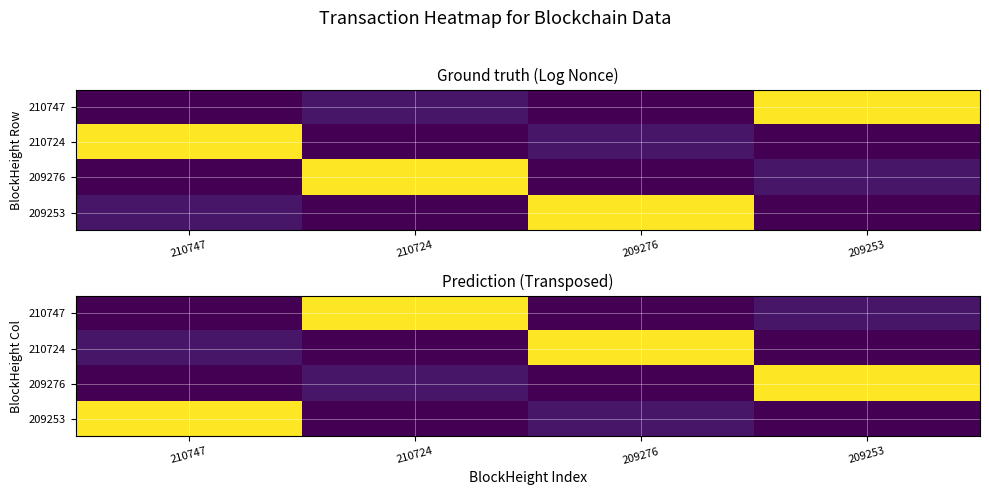

Is the value of 209253 at 209253 greater than the value of 210724 at 209276?

No